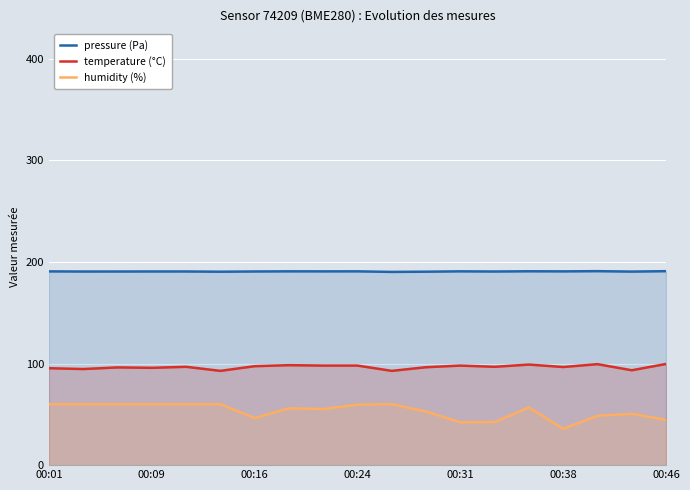

Which series has the largest range (max minus min)?

humidity (%)